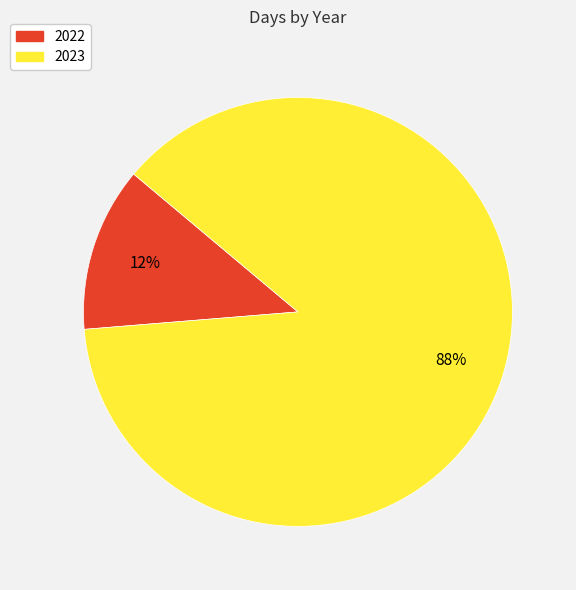

To the nearest percent, what portion does 2023 represent?

88%